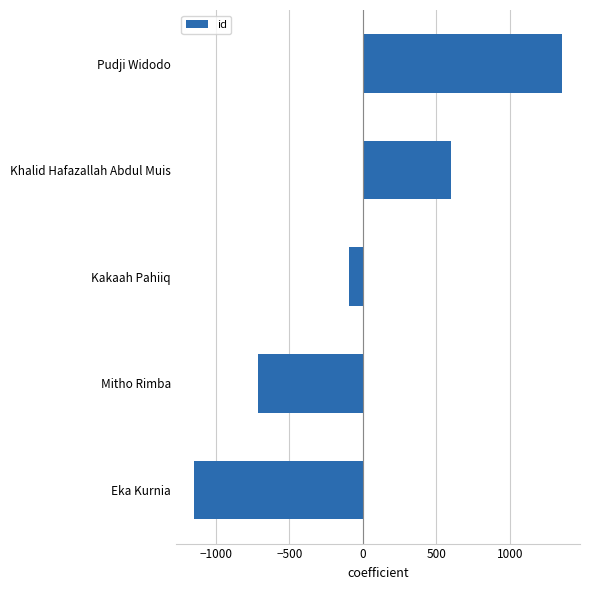

At which label is the value closest to 101?

Kakaah Pahiiq